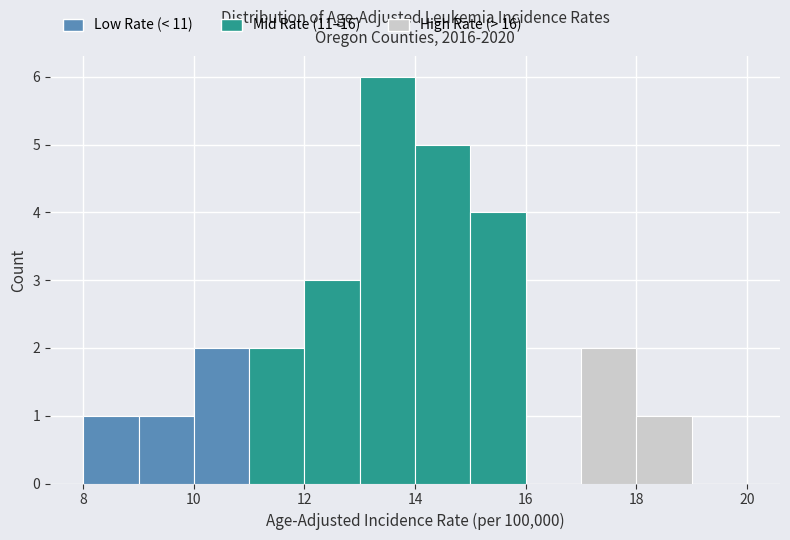

Reading left to right, list every bar in this chart as the range it spans on the x-axis followed by its height. The values are not printed on the chart, so give them approximately, as read against the axis.

8 to 9: 1
9 to 10: 1
10 to 11: 2
11 to 12: 2
12 to 13: 3
13 to 14: 6
14 to 15: 5
15 to 16: 4
16 to 17: 0
17 to 18: 2
18 to 19: 1
19 to 20: 0